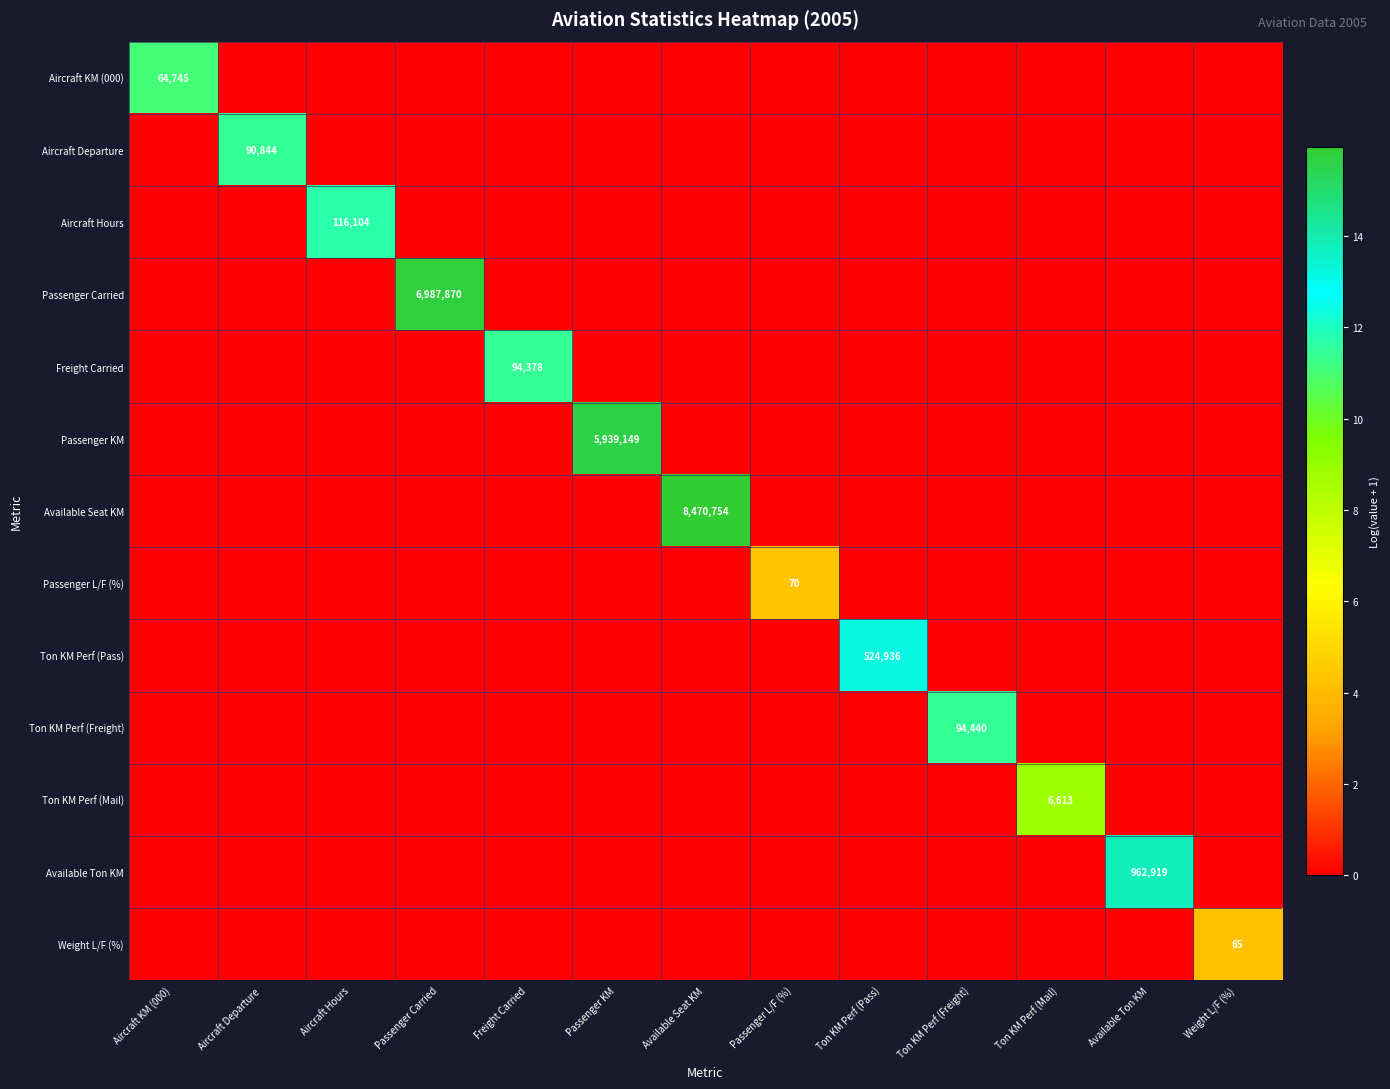

At which category is the sum across all series the highest?

Available Seat KM